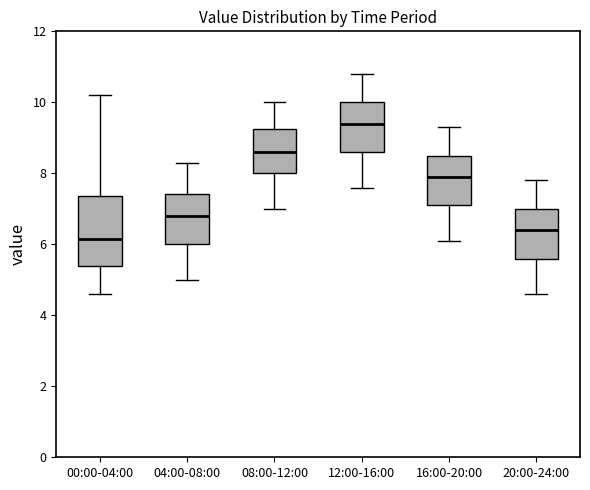

Comparing the boxes themselves (not the whiskers), which one is the tallest?

00:00-04:00